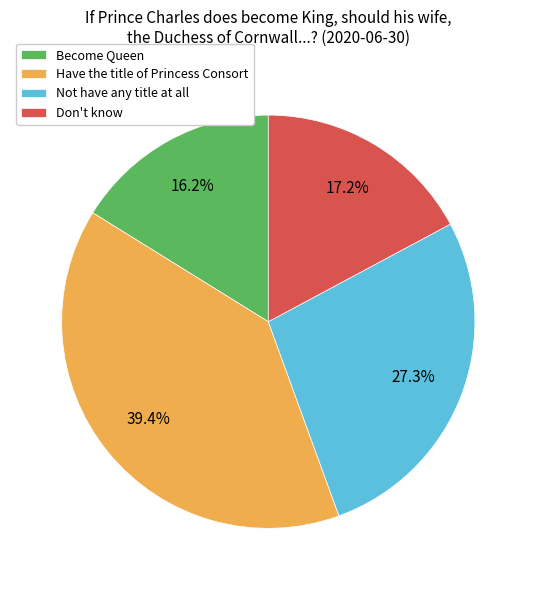

Is it true that Not have any title at all is 27% of the pie?

True